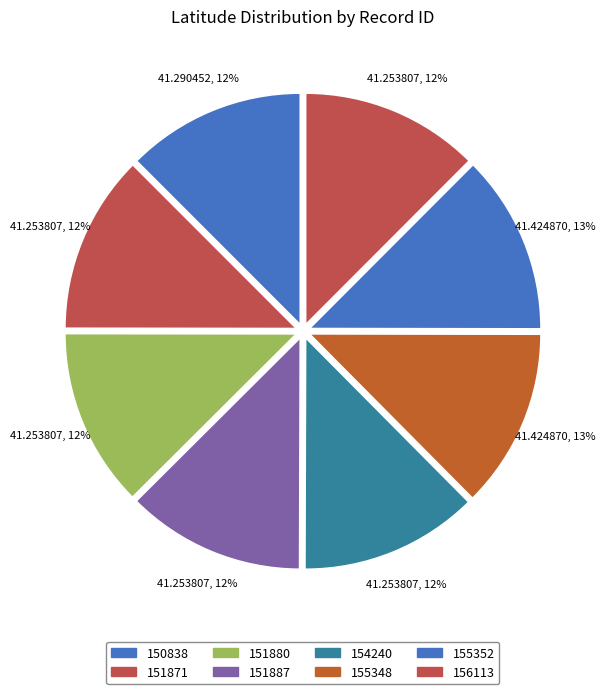

True or false: 155348 accounts for 13% of the total.

True